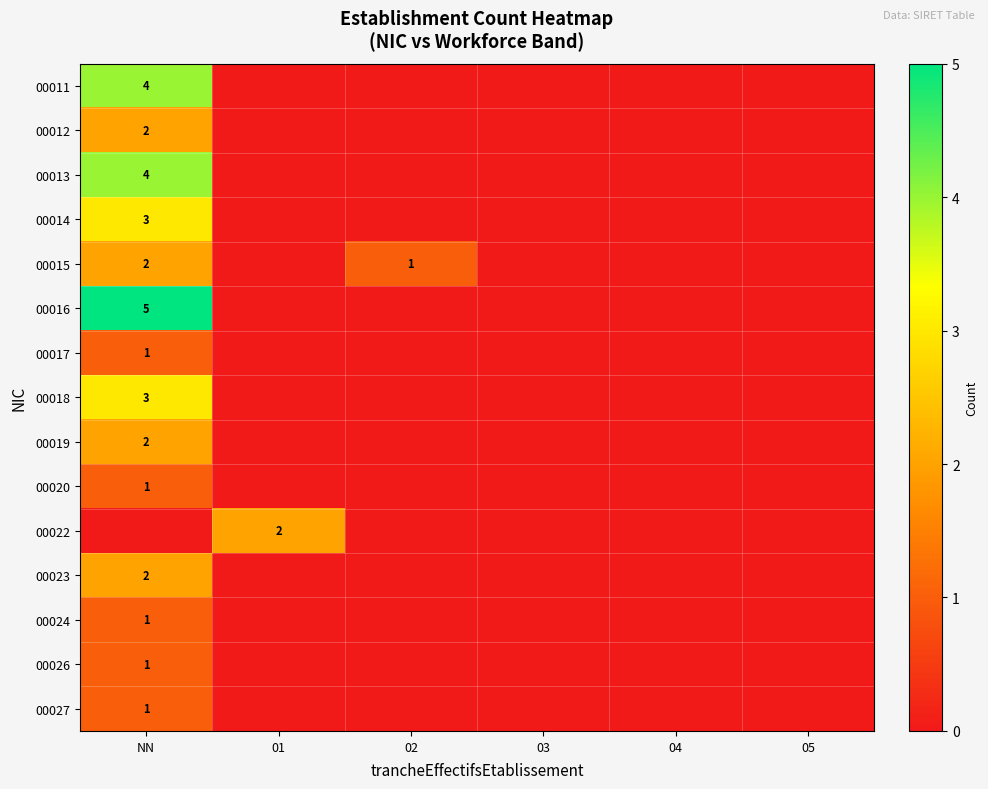

Which series has the largest total across all categories?

00016